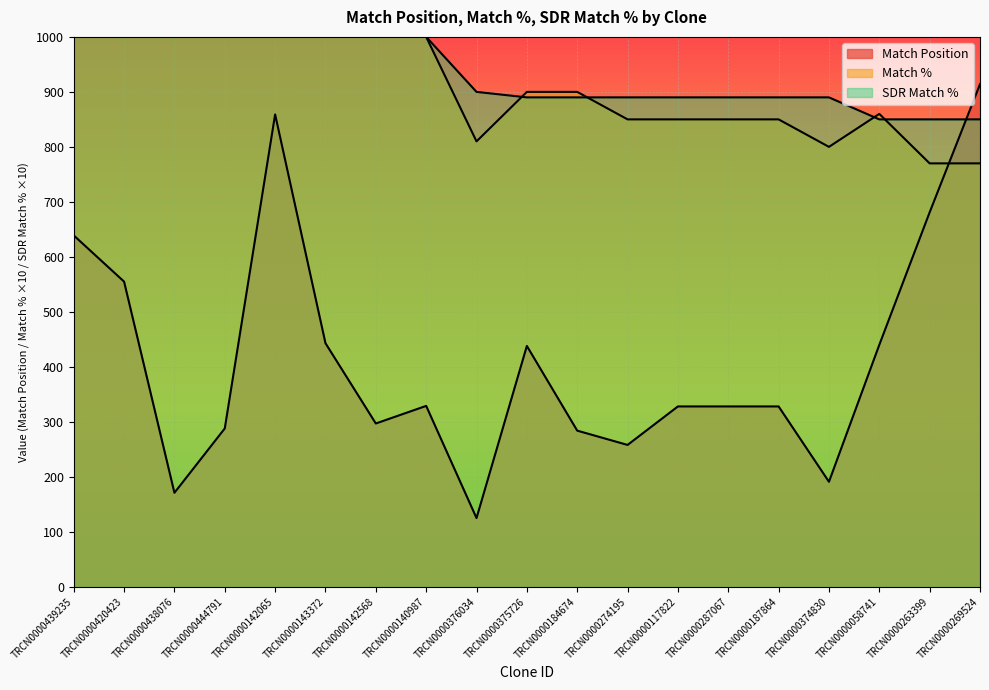

True or false: Match % has a value of 810 at TRCN0000376034.

True